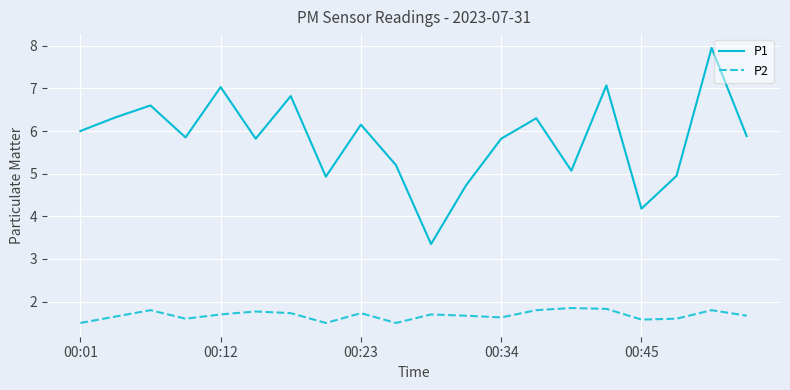

True or false: P2 and P1 intersect in this chart.

False